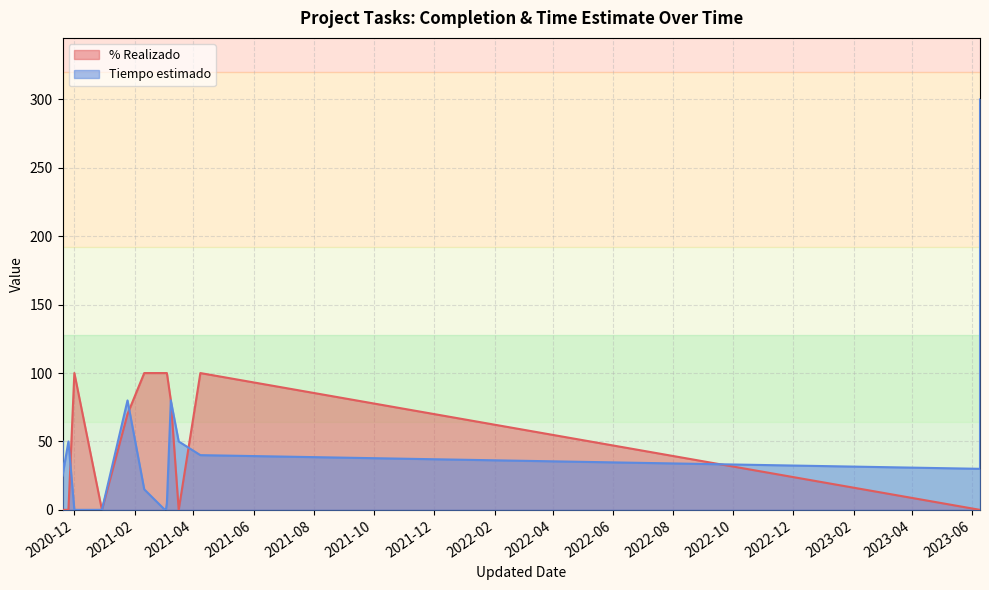

What is the label of the 14th point from the right?

2021-03-05